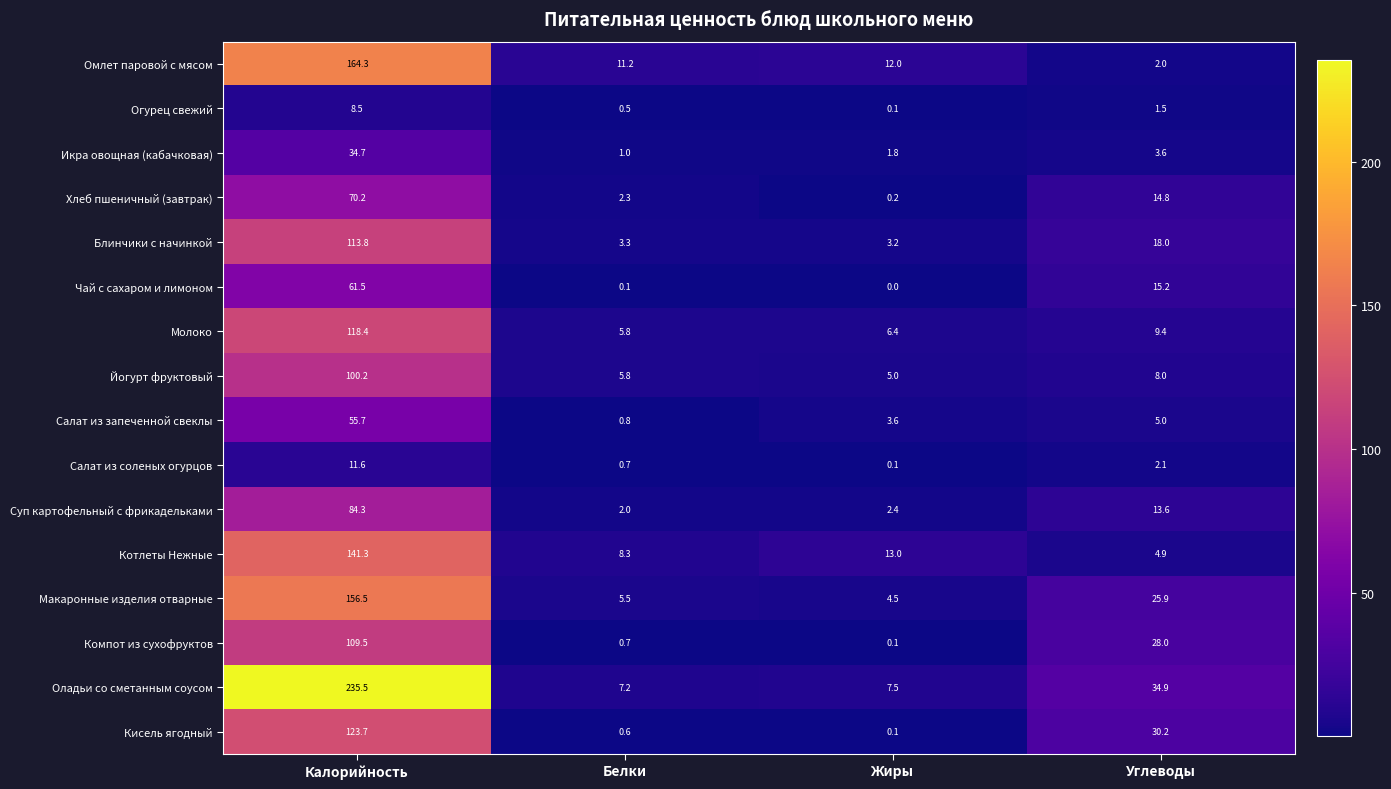

The Омлет паровой с мясом series shows 6.9 at Белки. True or false?

False